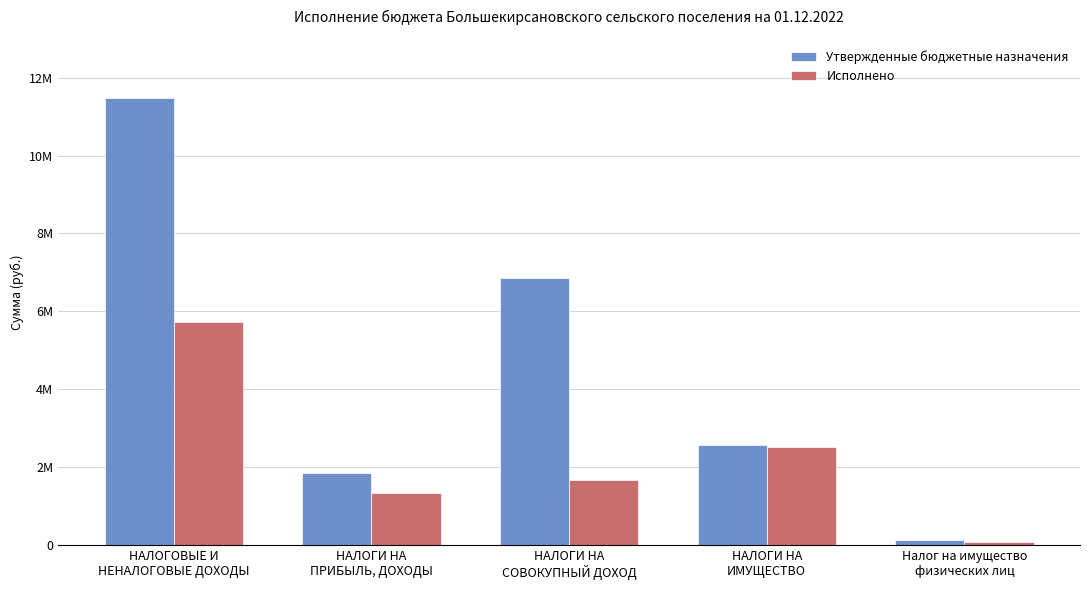

At which category is the sum across all series the highest?

НАЛОГОВЫЕ И
НЕНАЛОГОВЫЕ ДОХОДЫ